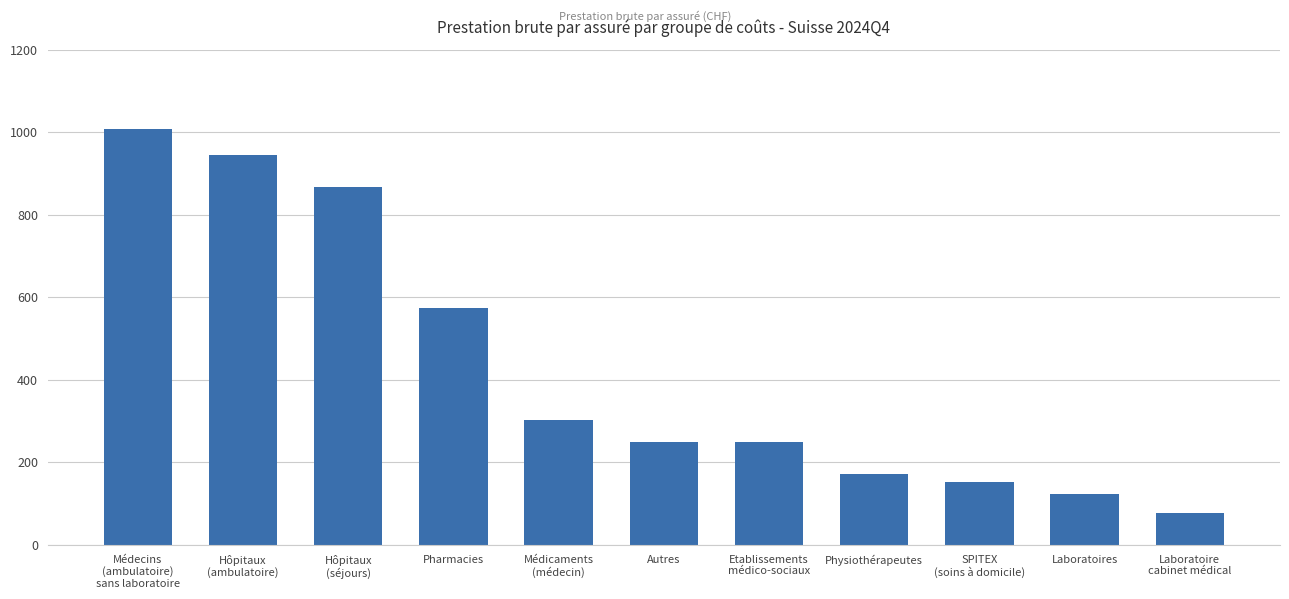

How many values exceed 250?

6